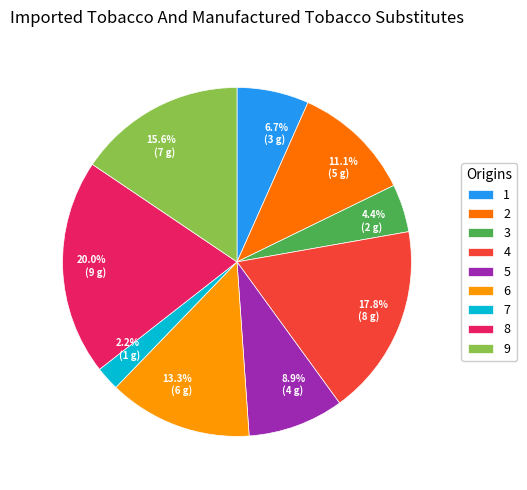

Count the number of slices in the pie.

9